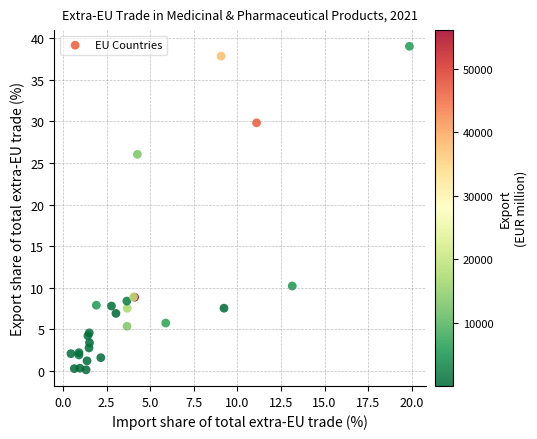

What Y value in the scatter plot is closest to 19?

26.0